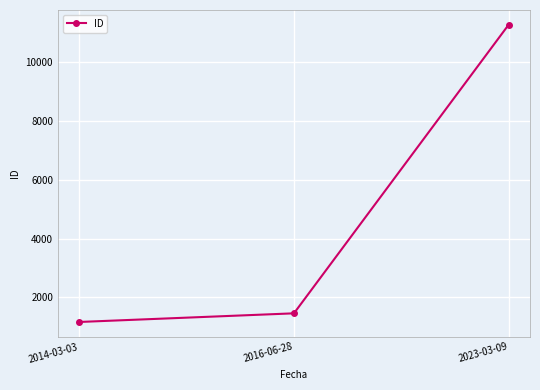

What is the label of the 1st point from the right?

2023-03-09